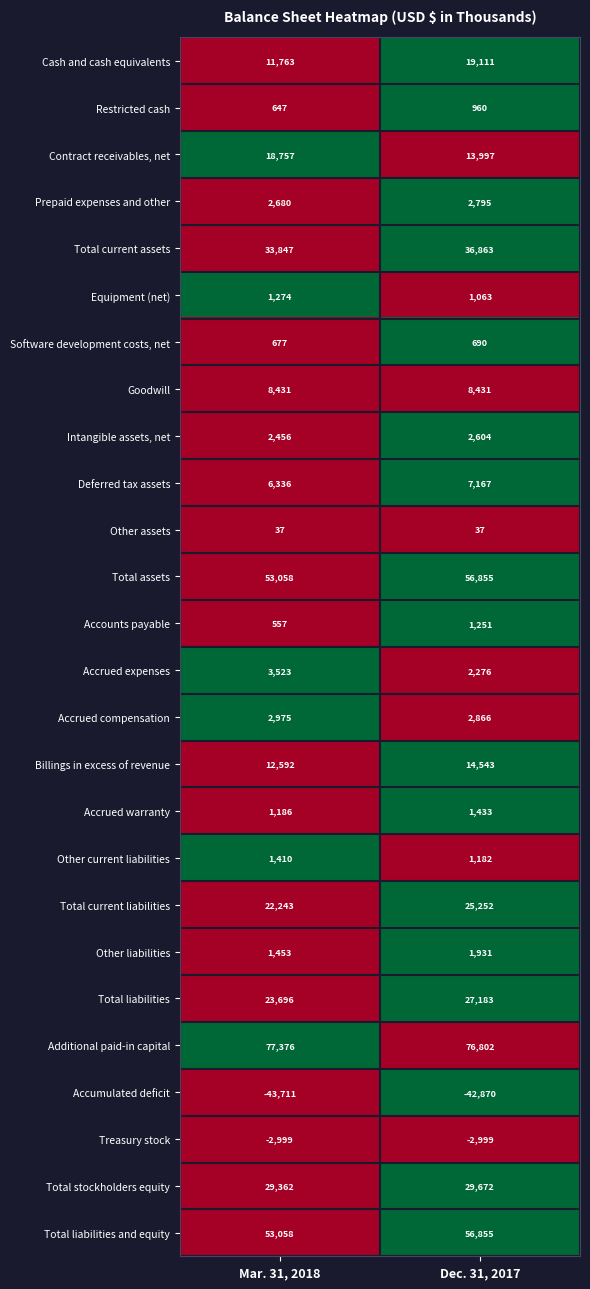

How many series are shown in this chart?

26